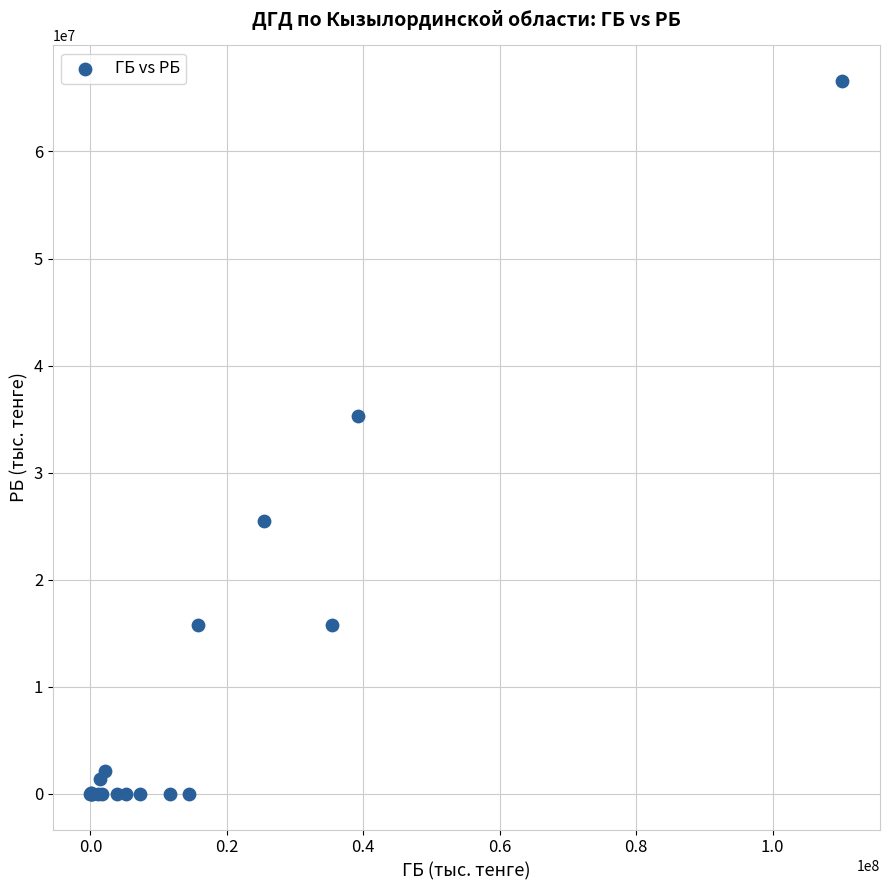

What Y value in the scatter plot is closest to 33285921?

35290053